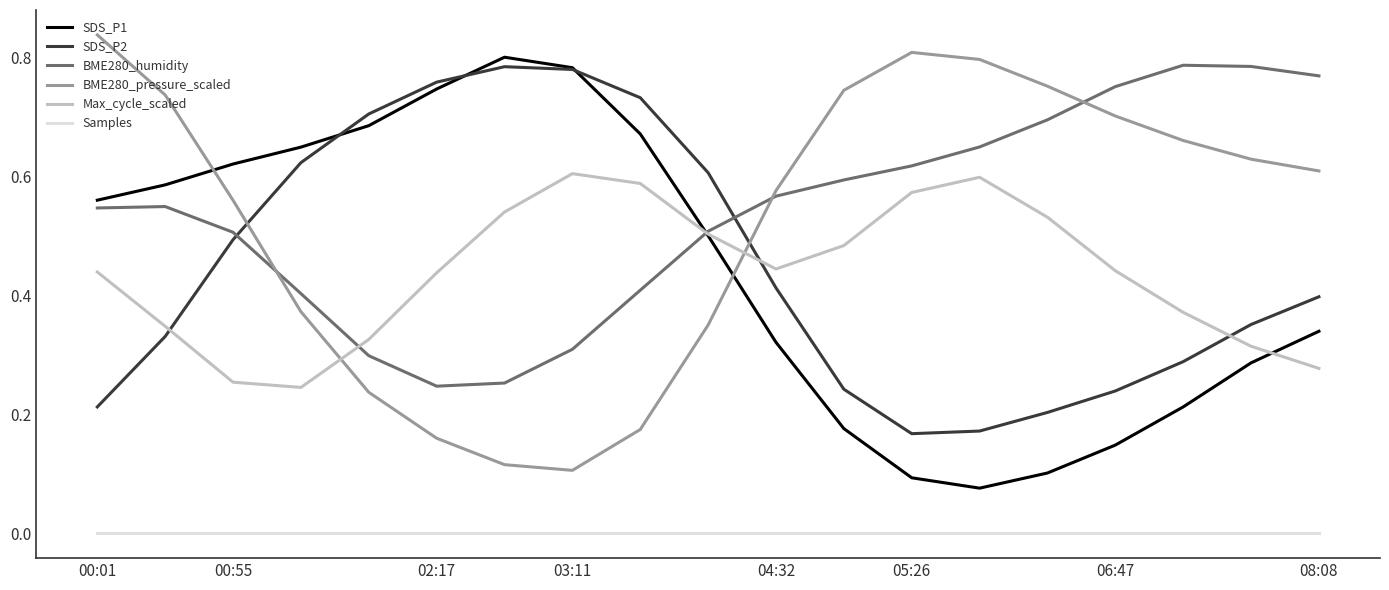

True or false: SDS_P2 and Max_cycle_scaled intersect in this chart.

True